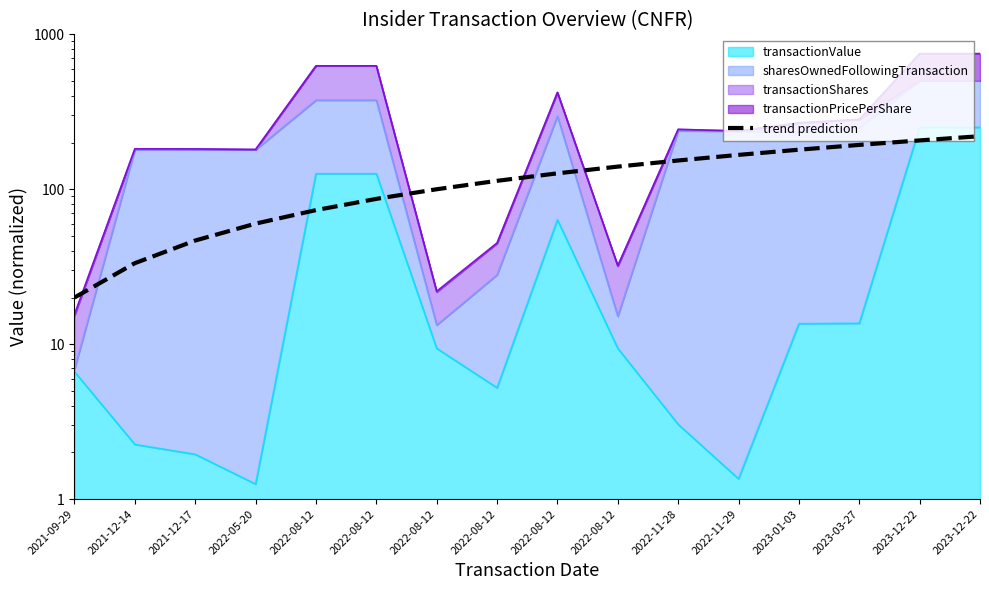

What is the difference between the second highest and second lowest values?

173.3